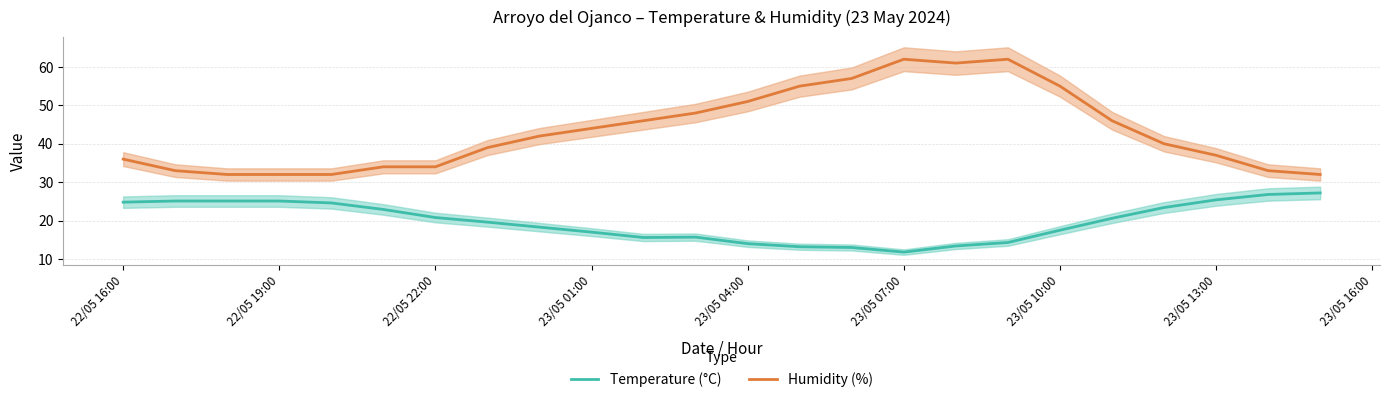

What are all the series names shown in the legend?

Temperature (°C), Humidity (%)